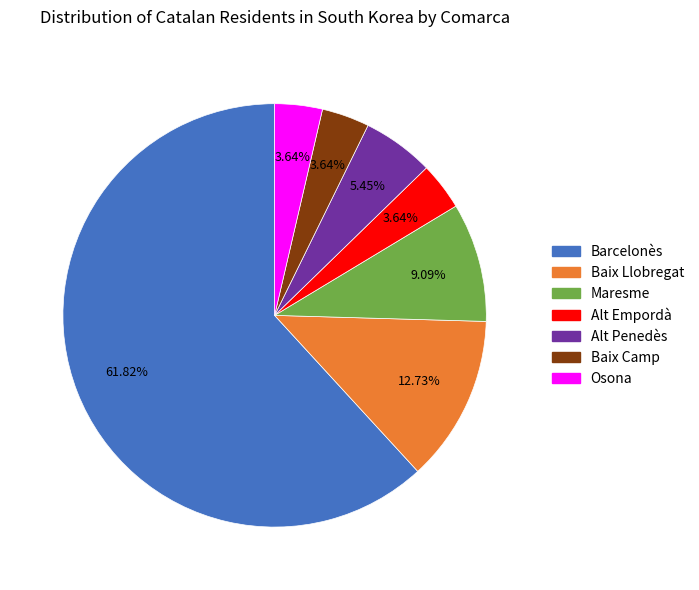

Which has a higher value, Alt Penedès or Baix Camp?

Alt Penedès